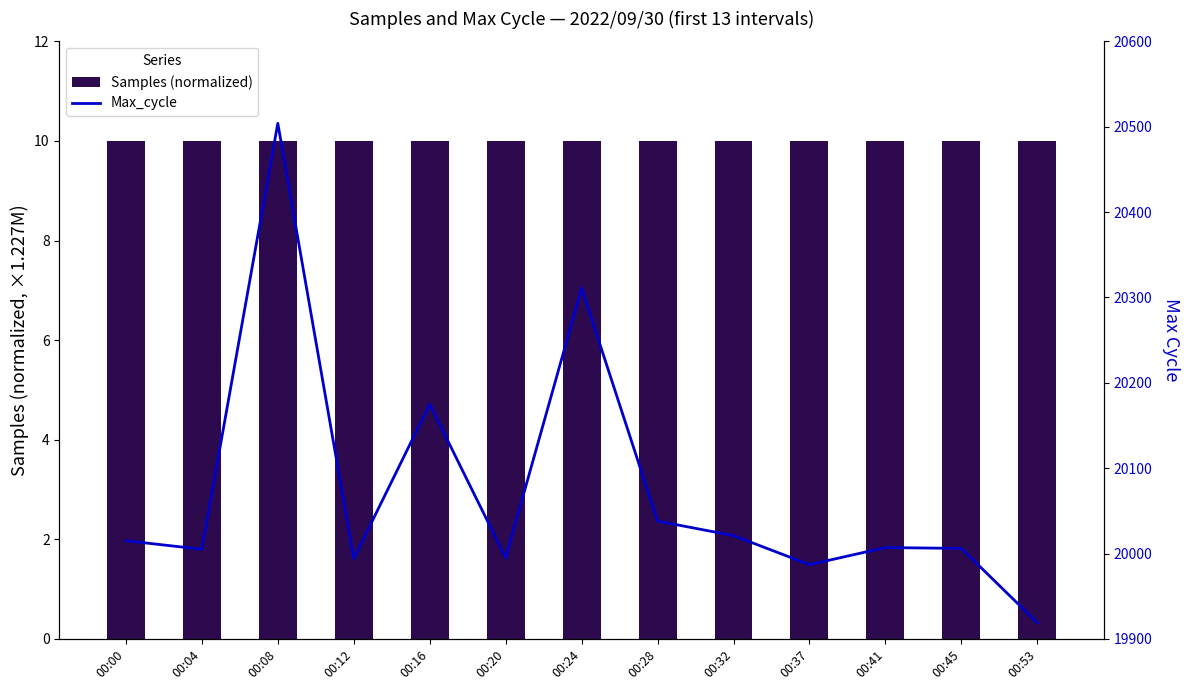

Are the bars horizontal?

No